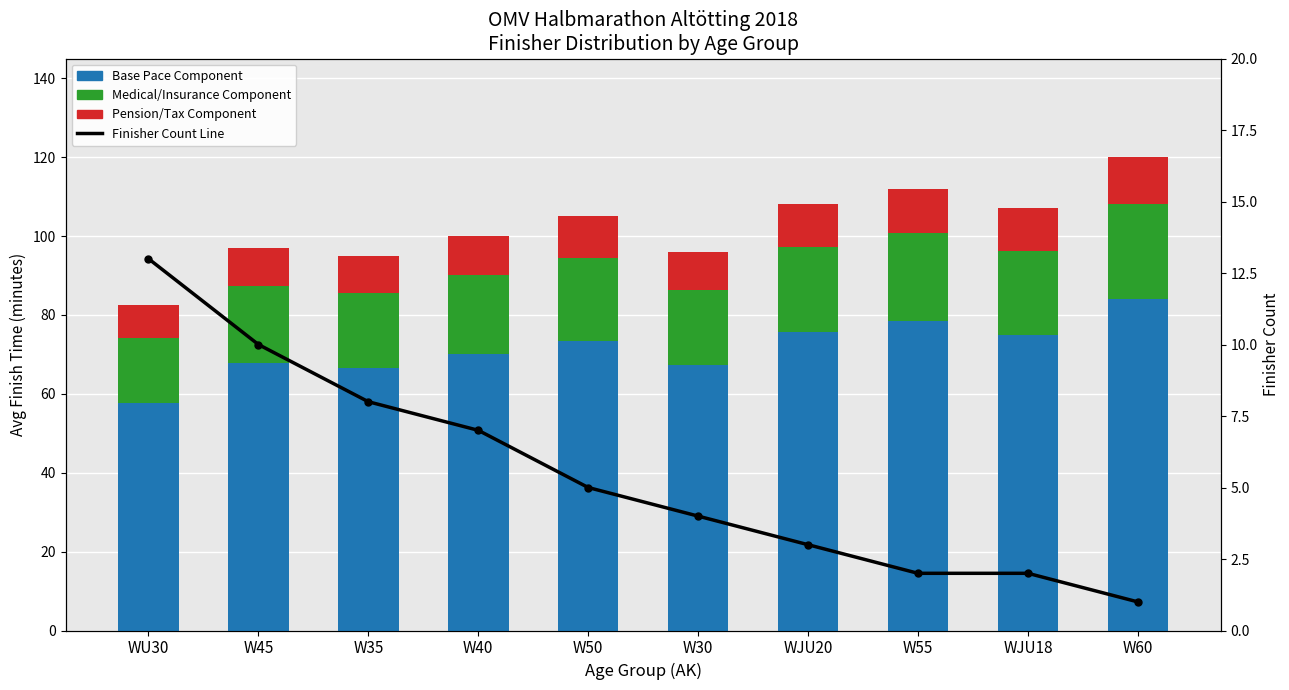

Reading right to left, what are all the values shown in this chart?

Base Pace Component: W60=84.0	WJU18=74.9	W55=78.4	WJU20=75.6	W30=67.2	W50=73.5	W40=70.0	W35=66.5	W45=67.9	WU30=57.7
Medical/Insurance Component: W60=24.0	WJU18=21.4	W55=22.4	WJU20=21.6	W30=19.2	W50=21.0	W40=20.0	W35=19.0	W45=19.4	WU30=16.5
Pension/Tax Component: W60=12.0	WJU18=10.7	W55=11.2	WJU20=10.8	W30=9.6	W50=10.5	W40=10.0	W35=9.5	W45=9.7	WU30=8.2
Finisher Count: W60=1.0	WJU18=2.0	W55=2.0	WJU20=3.0	W30=4.0	W50=5.0	W40=7.0	W35=8.0	W45=10.0	WU30=13.0